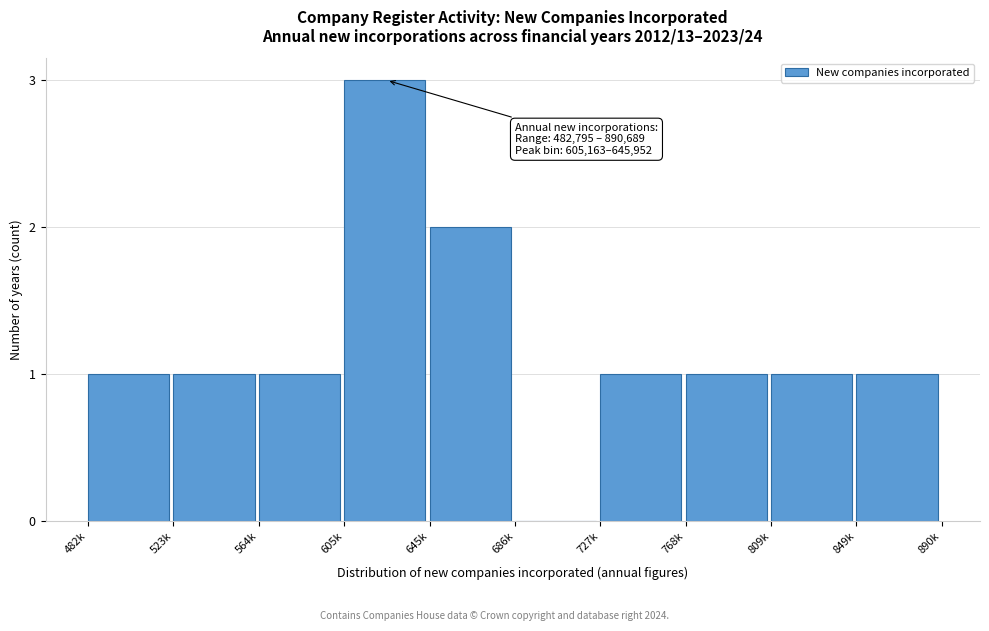

Reading left to right, transcribe all the data shown in this chart.

482k=1	523k=1	564k=1	605k=3	645k=2	686k=0	727k=1	768k=1	809k=1	849k=1